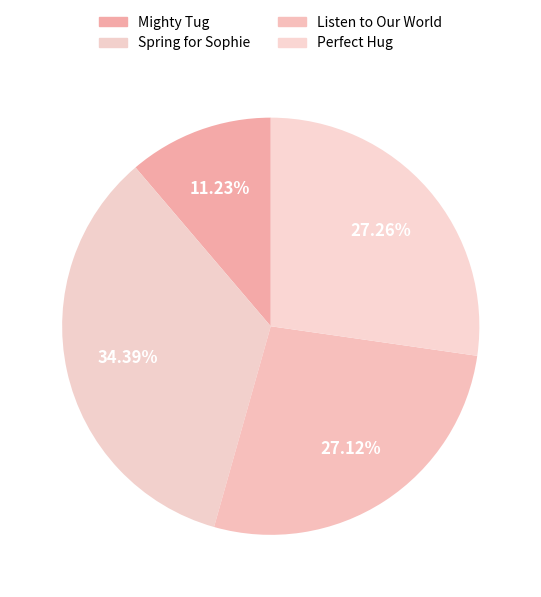

What percentage do Mighty Tug and Listen to Our World together represent?

38.3%